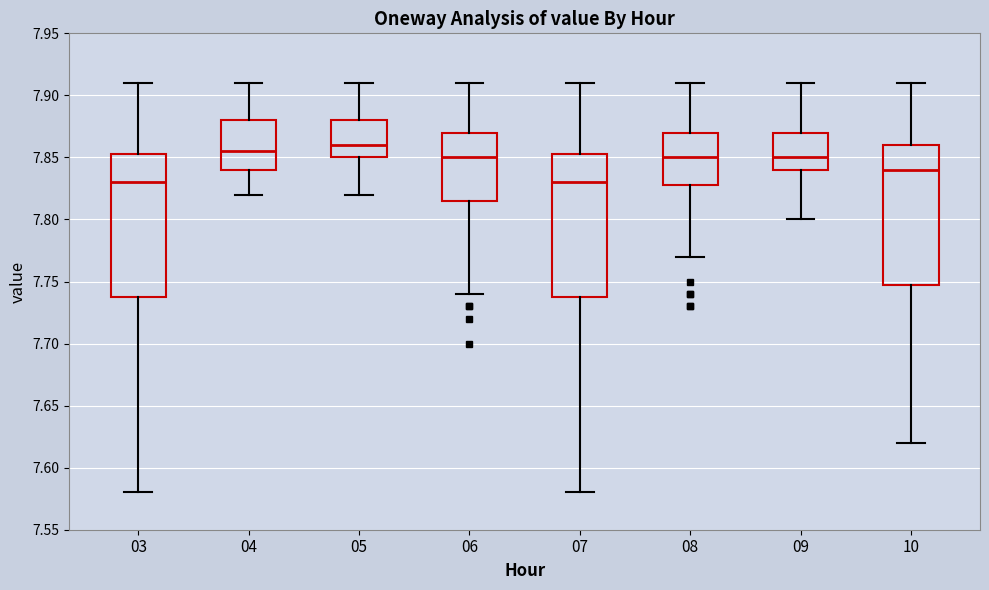

Where does the median line of the box at x = 10 sit on the y-axis? The values are not printed on the chart, so give them approximately, as read against the axis.

7.840